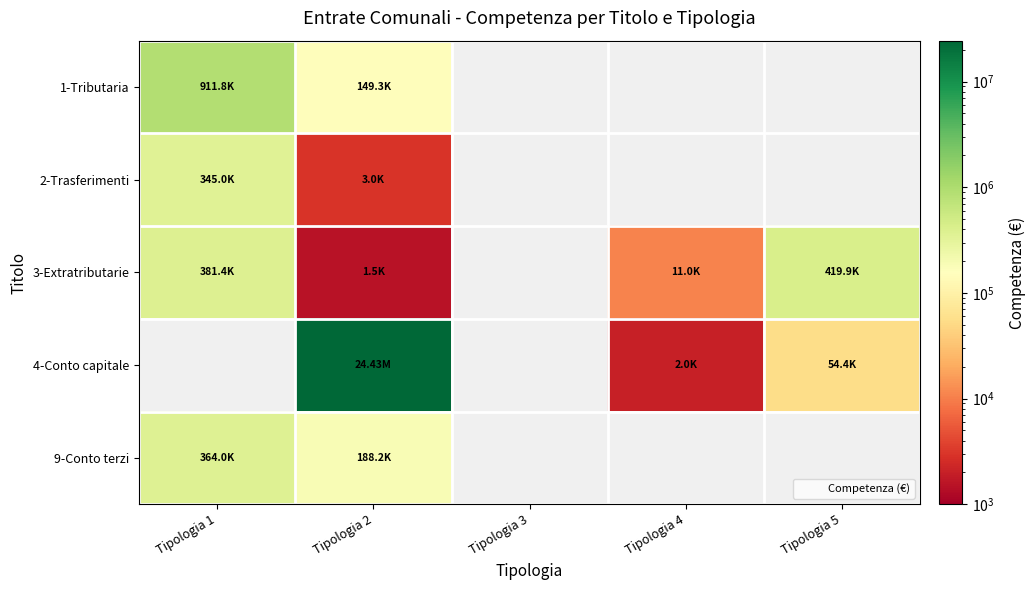

What is the greatest value displayed?

24428646.4